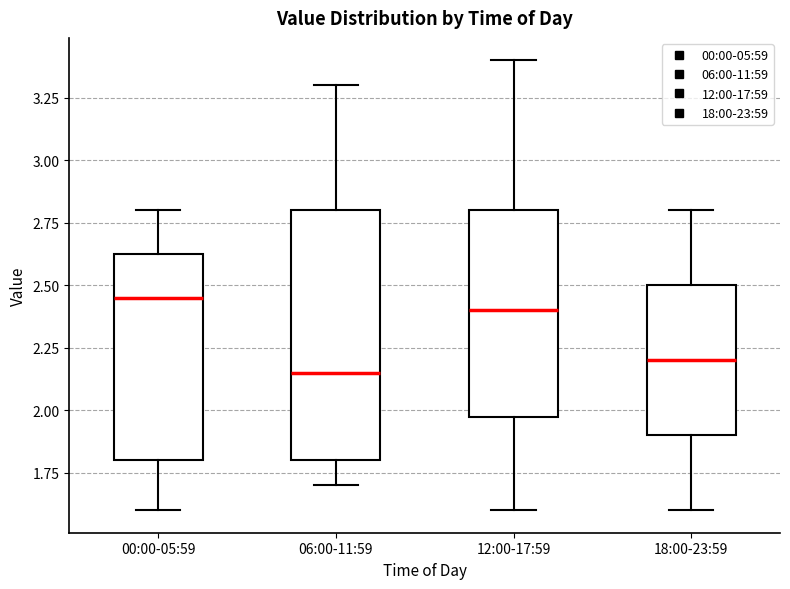

Which box's median line is the highest?

00:00-05:59